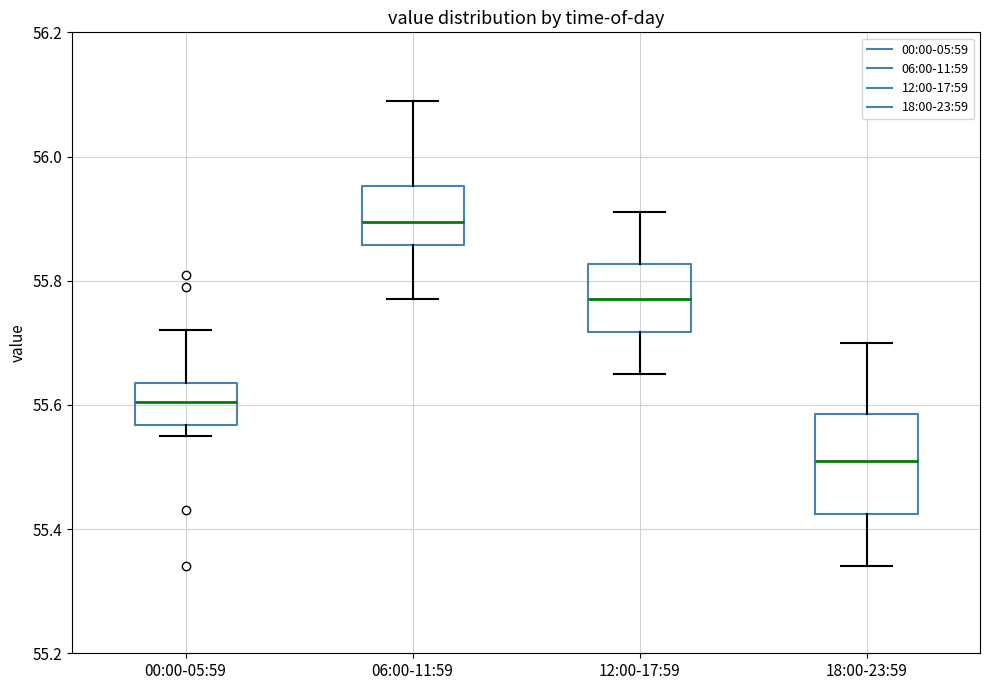

Reading left to right, transcribe this box plot: for each box, give where its median line is, the range the box spans, and where its two whiskers end, as read against the y-axis. The values are not printed on the chart, so give them approximately, as read against the axis.

00:00-05:59: median 55.60, box 55.56 to 55.64, whiskers 55.56 (just below the box's lower edge) to 55.72
06:00-11:59: median 55.90, box 55.86 to 55.96, whiskers 55.78 to 56.10
12:00-17:59: median 55.78, box 55.72 to 55.82, whiskers 55.66 to 55.92
18:00-23:59: median 55.52, box 55.42 to 55.58, whiskers 55.34 to 55.70